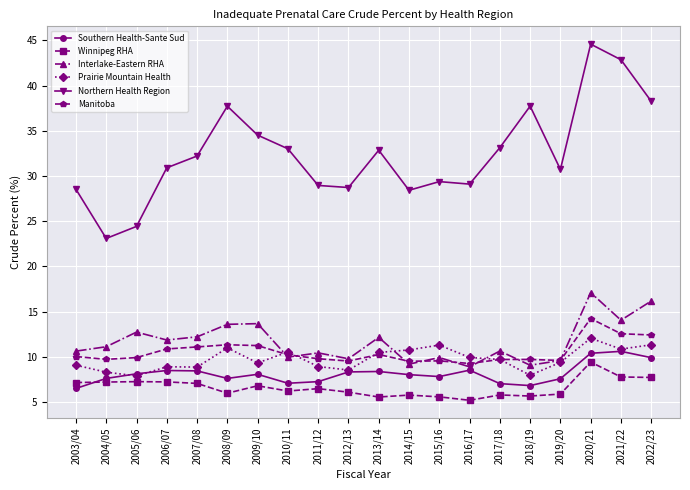

Is it true that Southern Health-Sante Sud equals 3.2 at 2013/14?

False